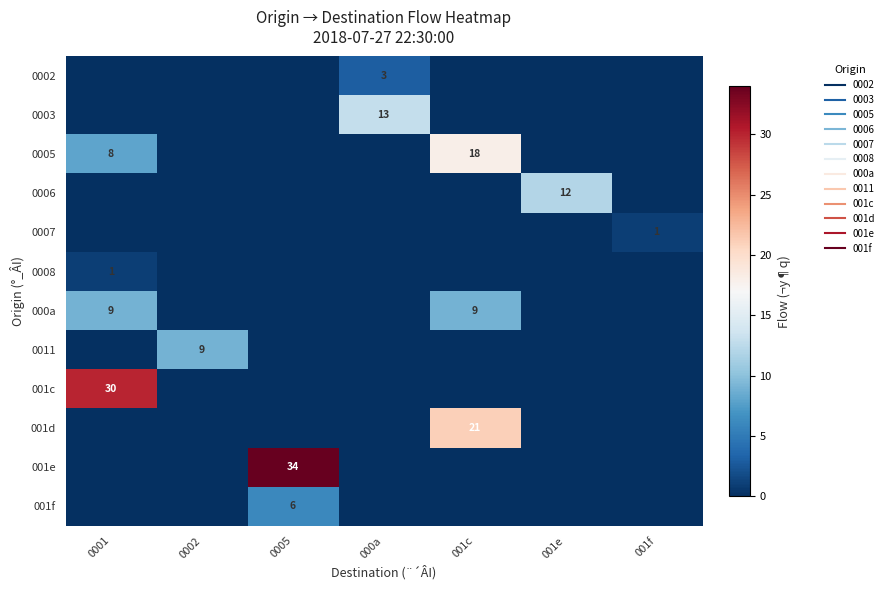

What is the difference between the 0007 values at 001f and 001c?

1